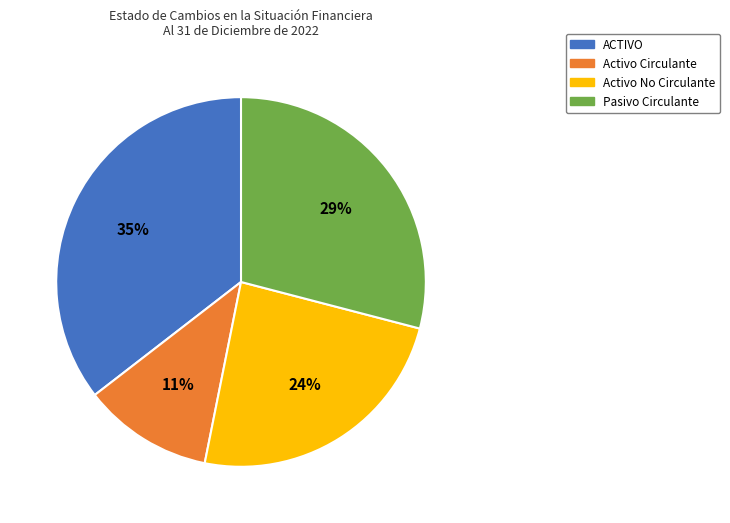

Is it true that ACTIVO is 35% of the pie?

True